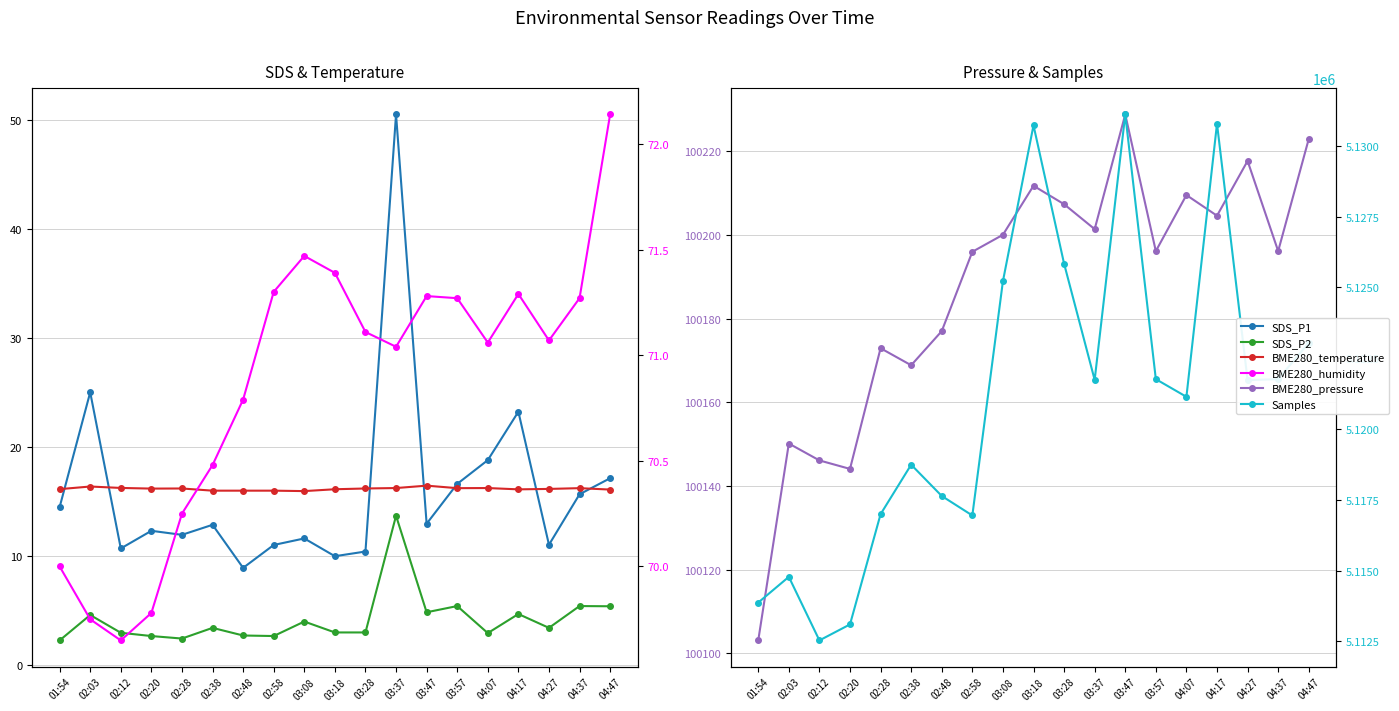

At how many categories does at least one series exceed 2437313?

19